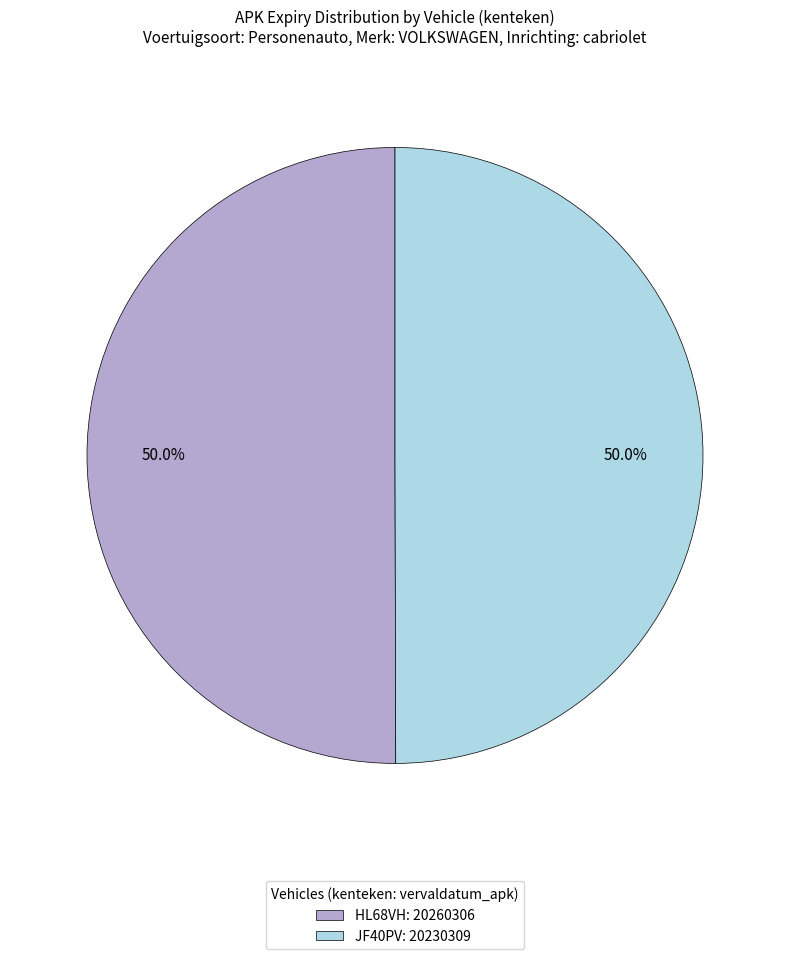

Approximately how many times larger is the value at JF40PV: 20230309 compared to HL68VH: 20260306?

1.0